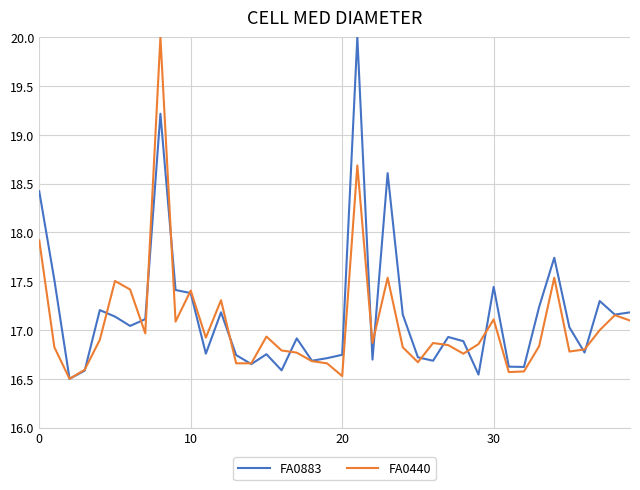

What is the maximum value shown in the chart?

20.0